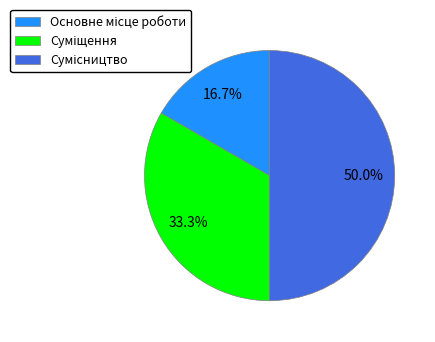

To the nearest percent, what is the combined percentage of Суміщення and Основне місце роботи?

50%